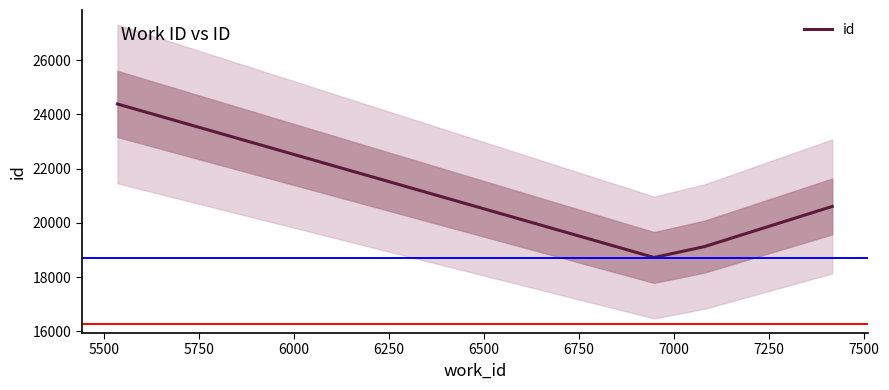

What is the maximum value for id?

24385